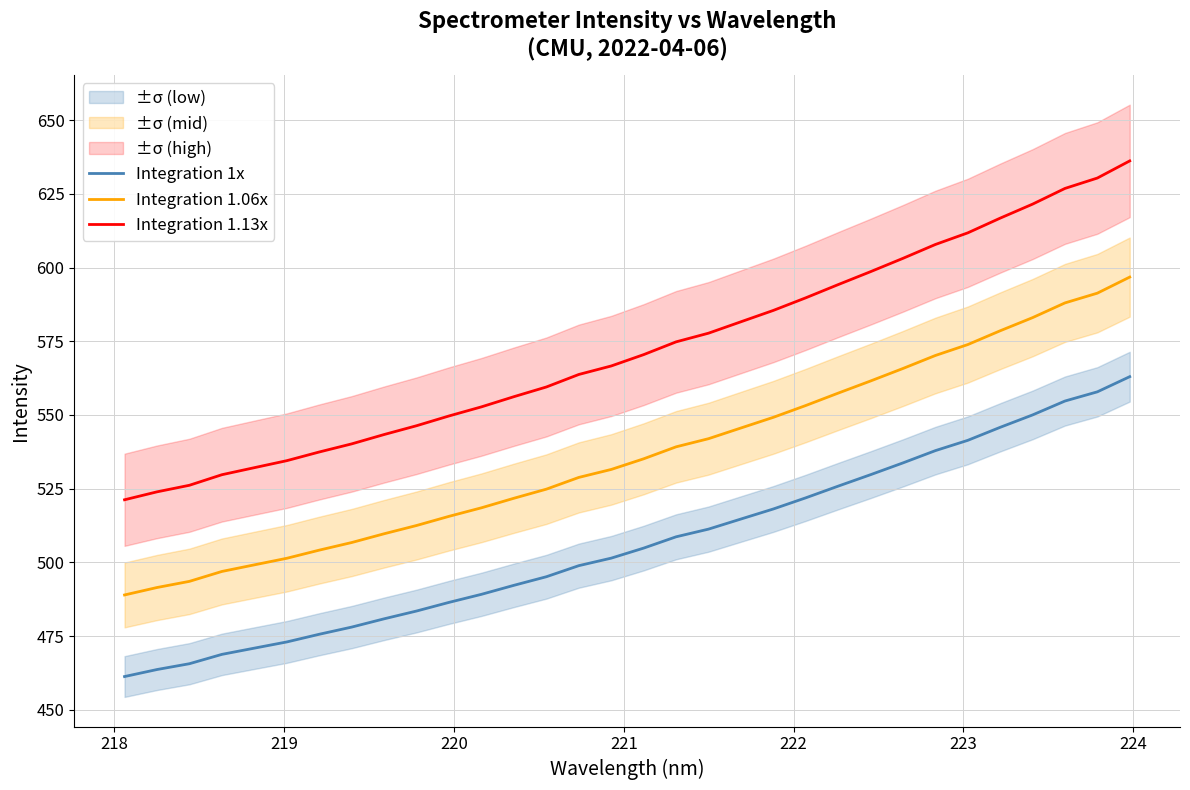

What is the minimum value for Integration 1.06x?

488.9